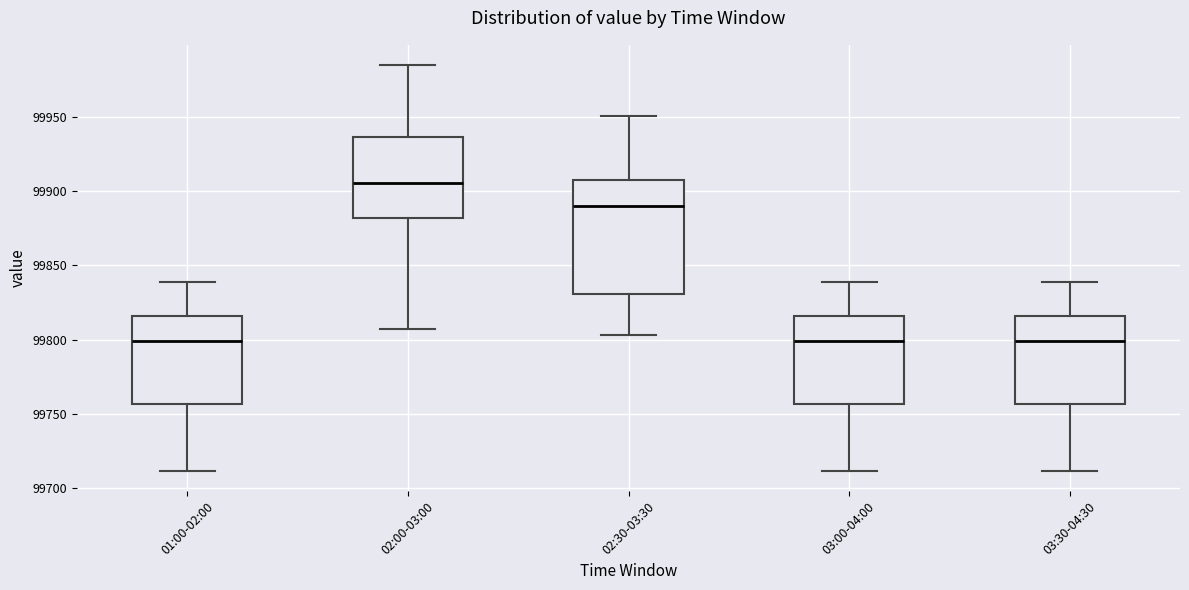

Which box's median line is the highest?

02:00-03:00